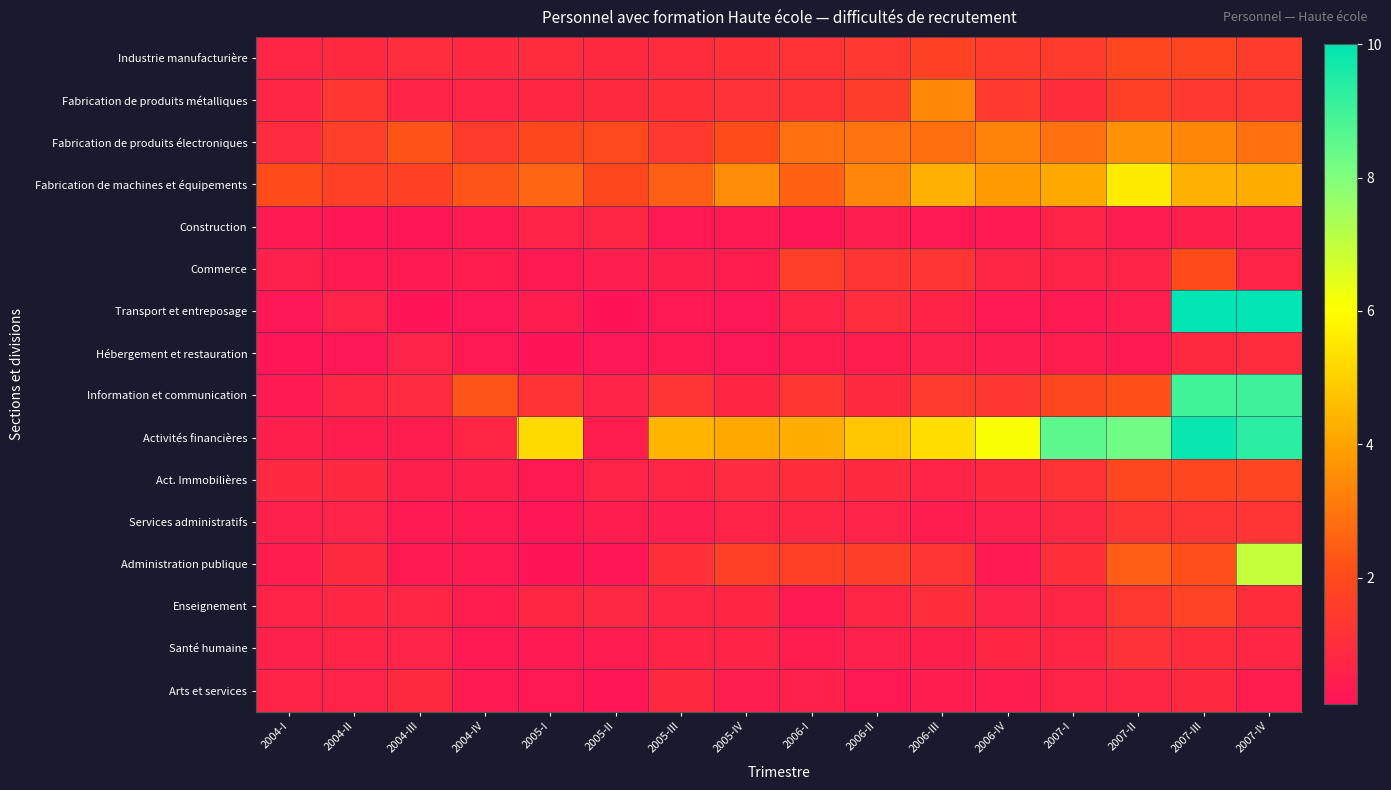

At 2004-II, list the series in order from smallest to largest.

Hébergement et restauration, Construction, Commerce, Activités financières, Services administratifs, Arts et services, Transport et entreposage, Santé humaine, Information et communication, Enseignement, Act. Immobilières, Administration publique, Industrie manufacturière, Fabrication de produits métalliques, Fabrication de produits électroniques, Fabrication de machines et équipements